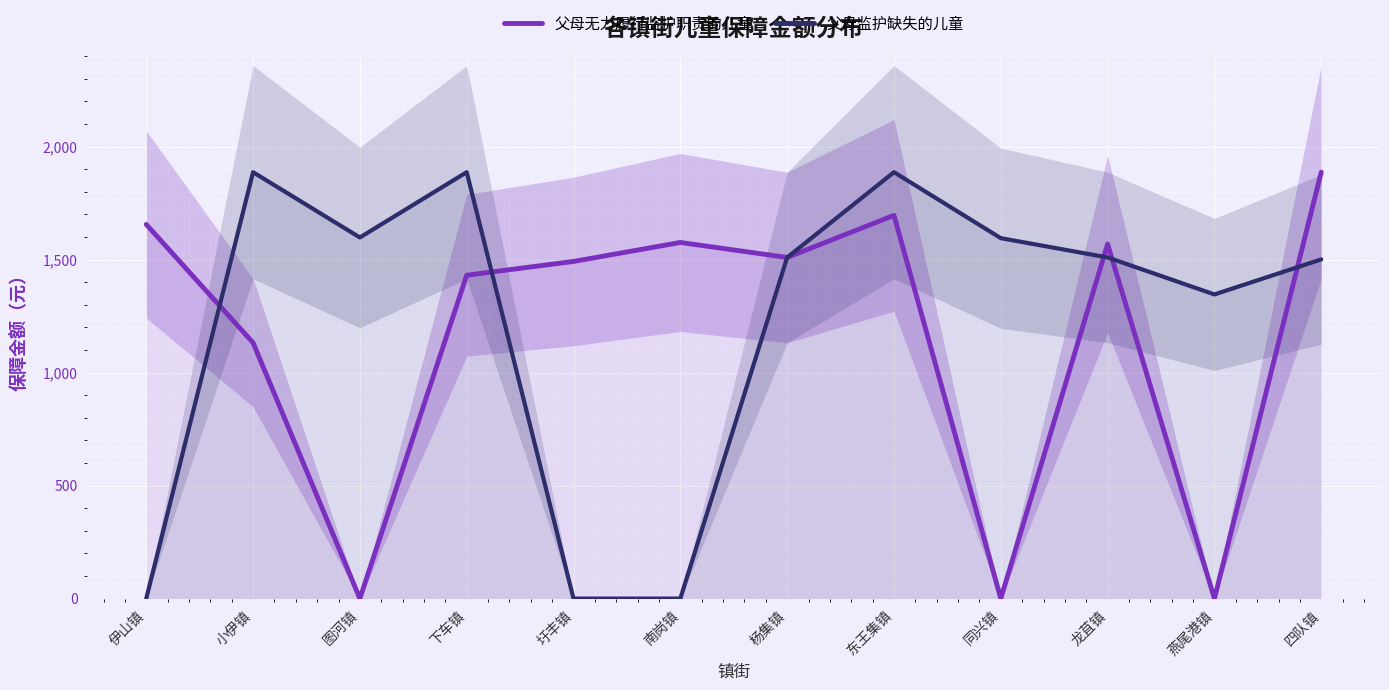

What is the maximum value shown in the chart?

1887.0